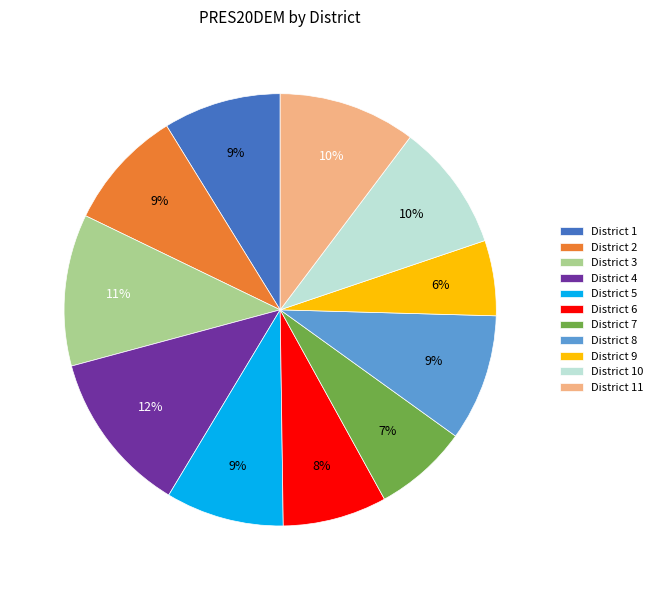

Count the number of slices in the pie.

11